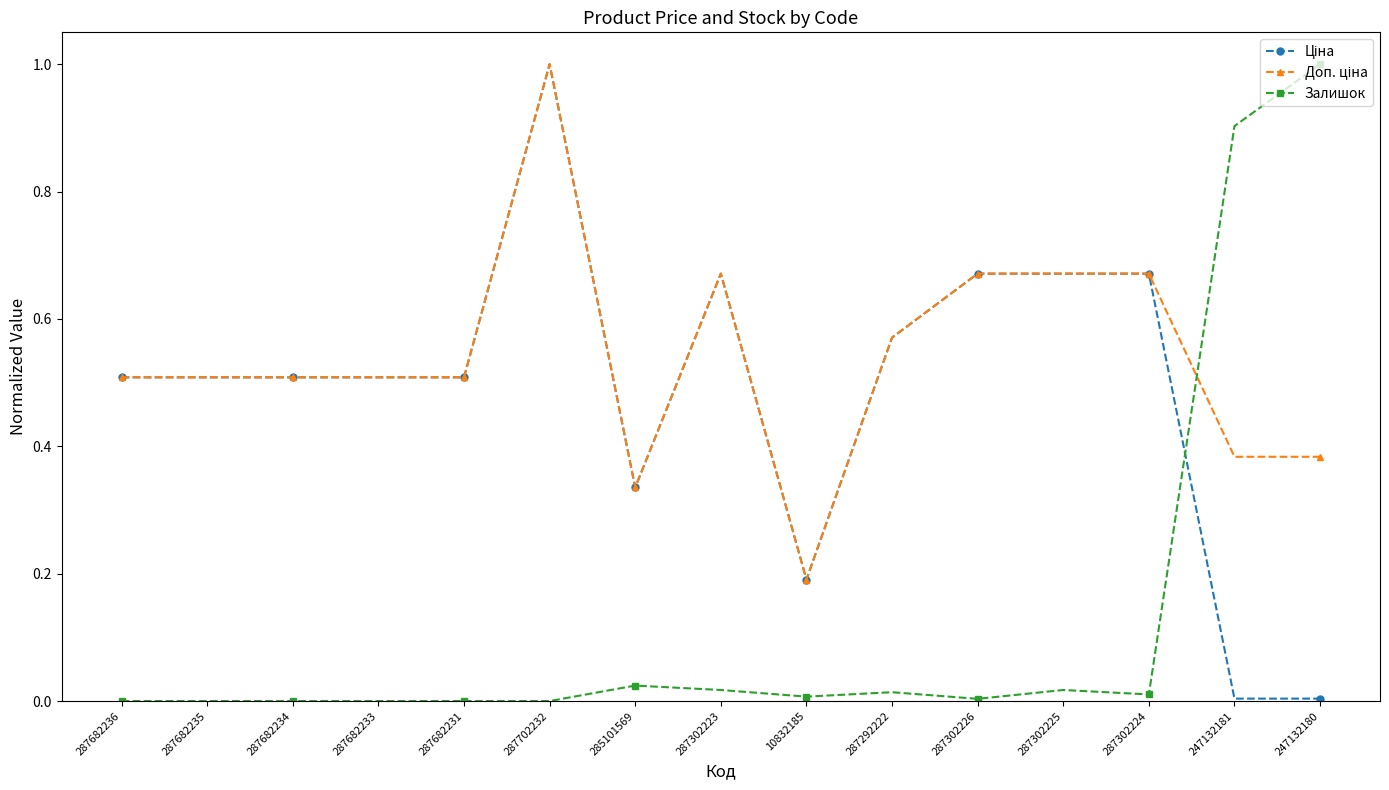

At which category is the sum across all series the highest?

287702232